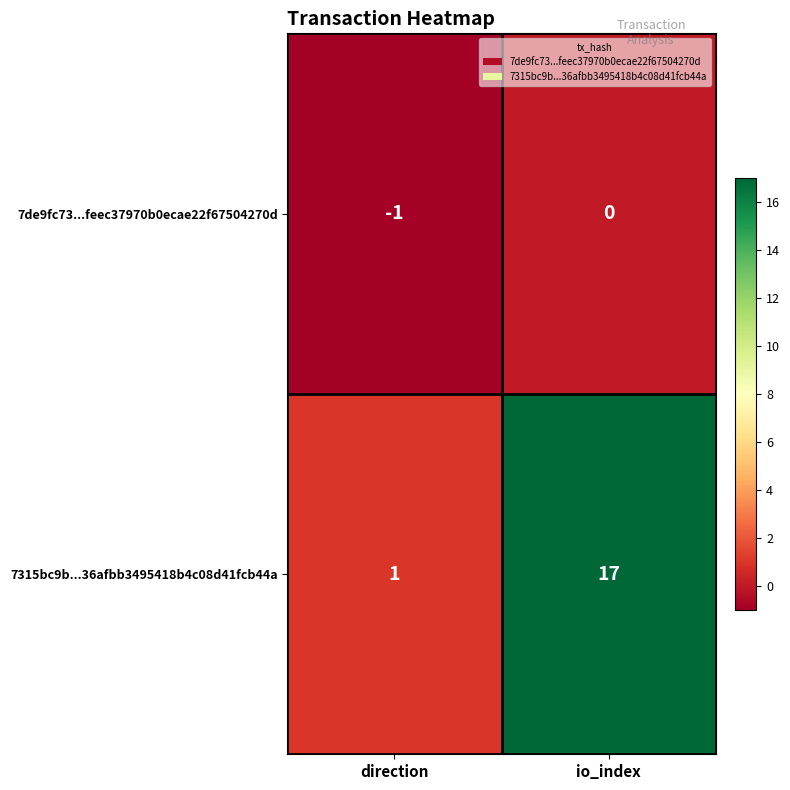

Reading left to right, what are all the values shown in this chart?

7de9fc73...feec37970b0ecae22f67504270d: -1	0
7315bc9b...36afbb3495418b4c08d41fcb44a: 1	17